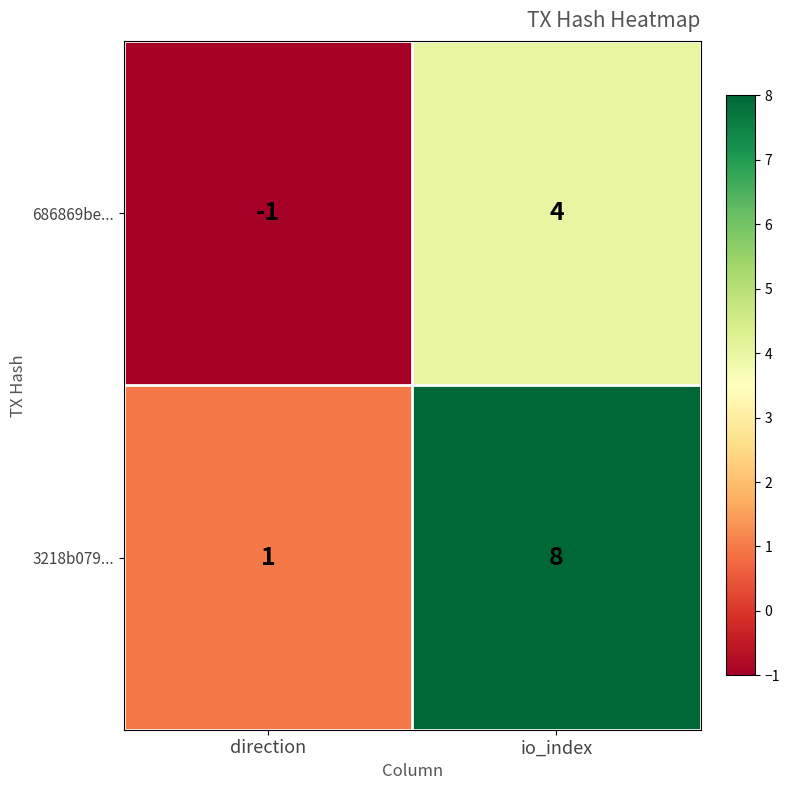

Rank the series by their maximum value, from highest to lowest.

3218b079..., 686869be...